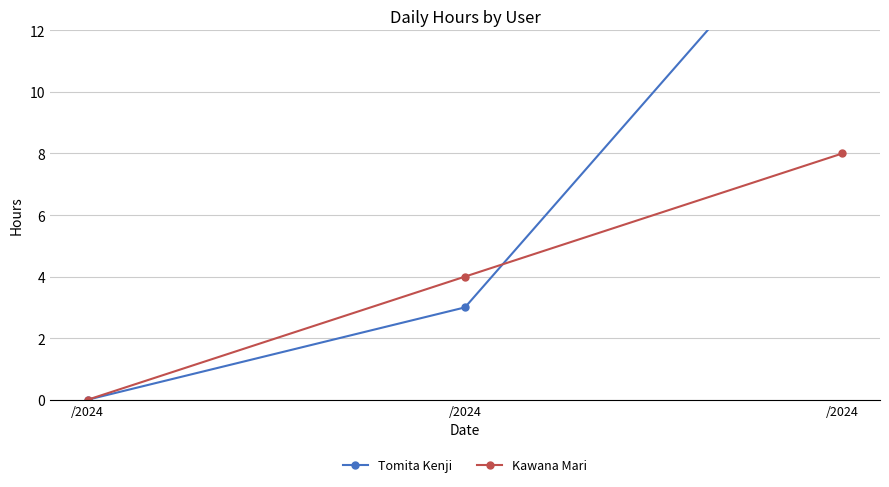

Which has a higher value, /2024 or /2024?

/2024